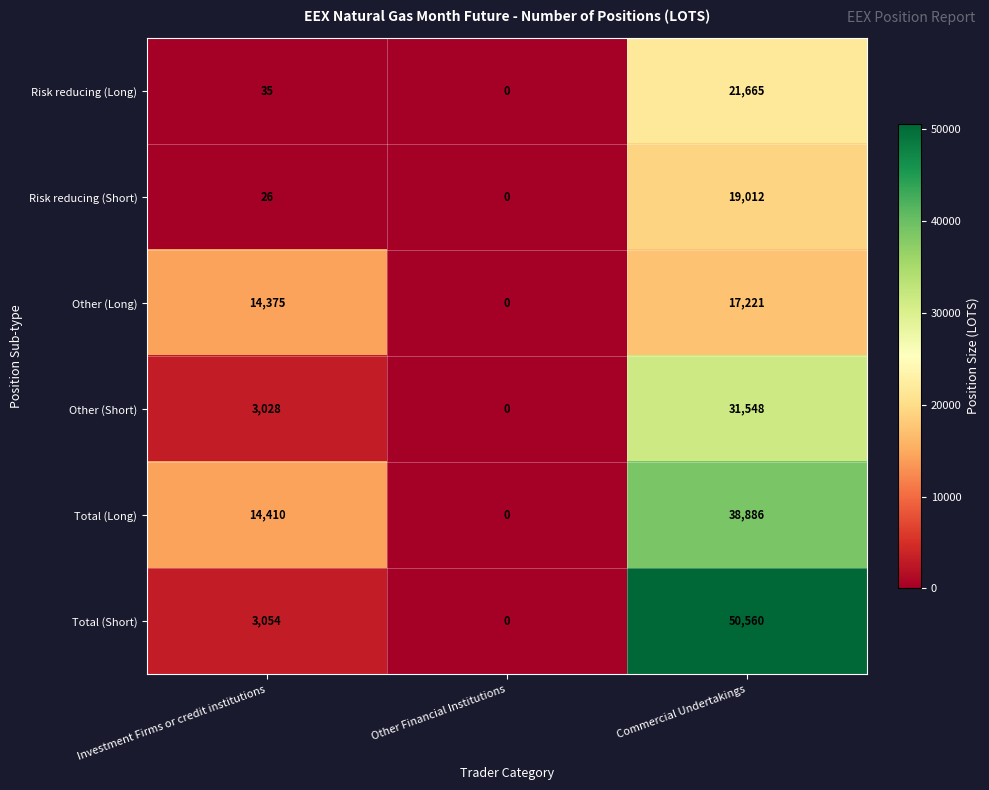

Reading right to left, transcribe all the data shown in this chart.

Risk reducing (Long): Commercial Undertakings=21665	Other Financial Institutions=0	Investment Firms or credit institutions=35
Risk reducing (Short): Commercial Undertakings=19012	Other Financial Institutions=0	Investment Firms or credit institutions=26
Other (Long): Commercial Undertakings=17221	Other Financial Institutions=0	Investment Firms or credit institutions=14375
Other (Short): Commercial Undertakings=31548	Other Financial Institutions=0	Investment Firms or credit institutions=3028
Total (Long): Commercial Undertakings=38886	Other Financial Institutions=0	Investment Firms or credit institutions=14410
Total (Short): Commercial Undertakings=50560	Other Financial Institutions=0	Investment Firms or credit institutions=3054